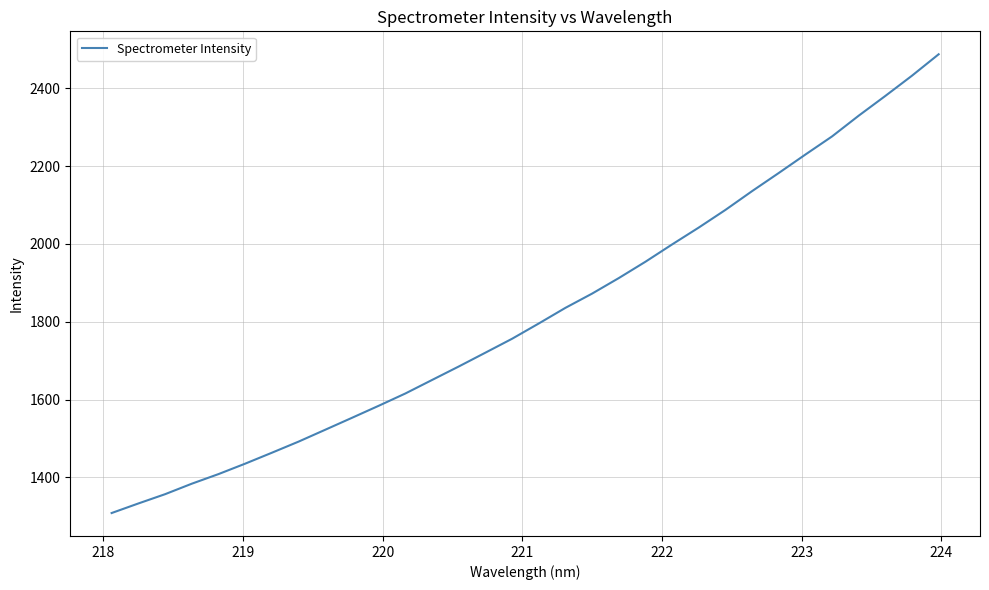

What is the maximum value shown in the chart?

2487.9